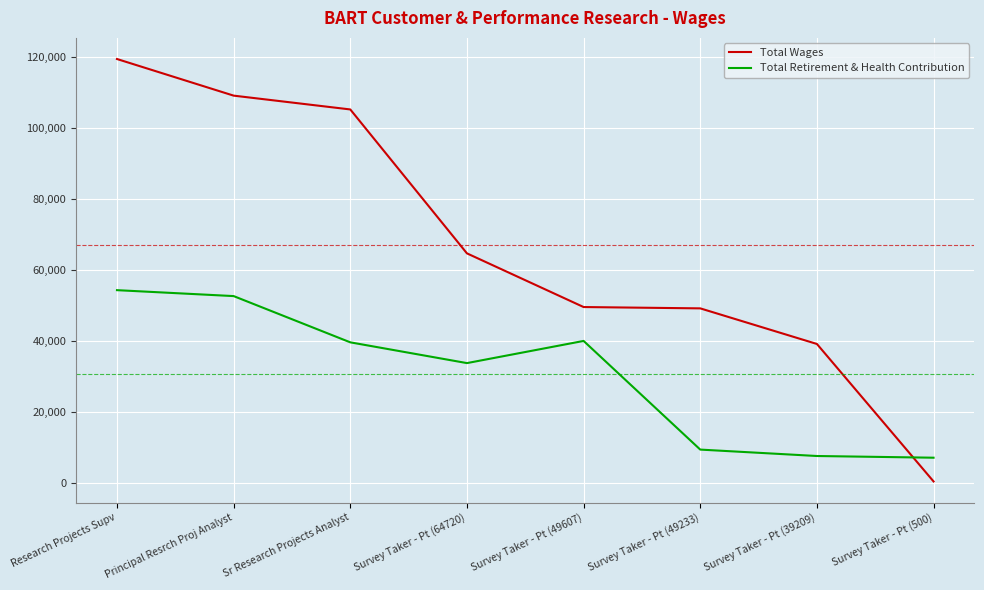

What is the total value across all series at Principal Resrch Proj Analyst?

161822